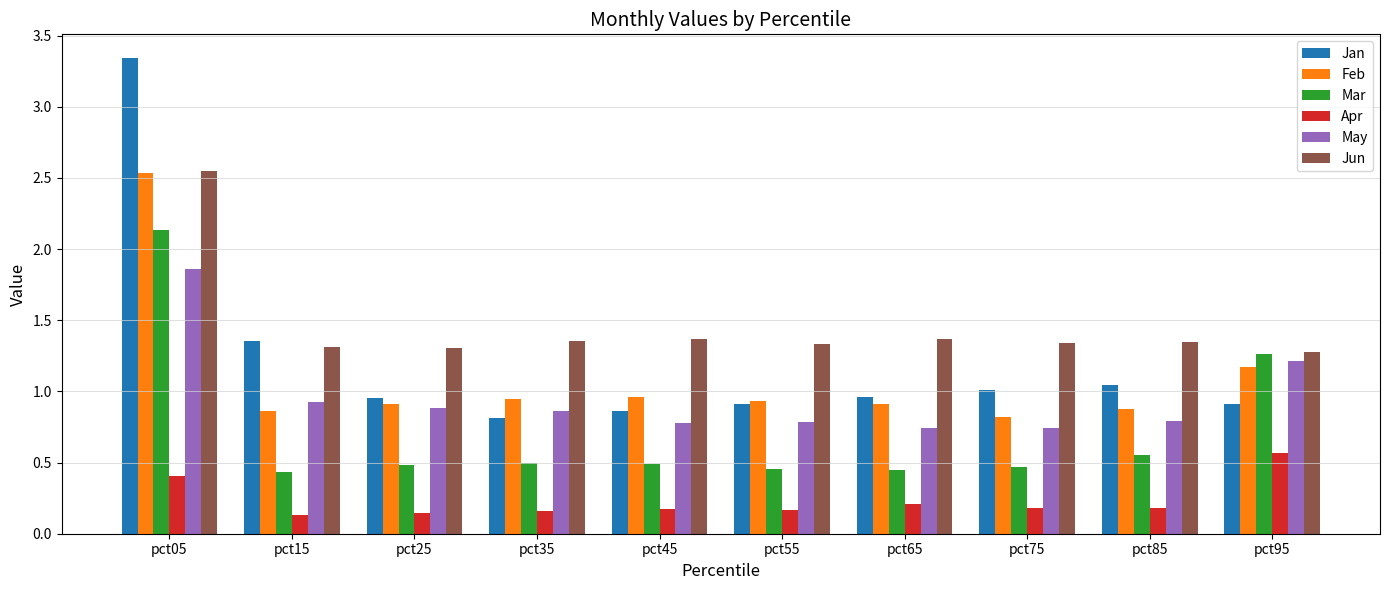

Between pct05 and pct35, which series saw the biggest shift?

Jan